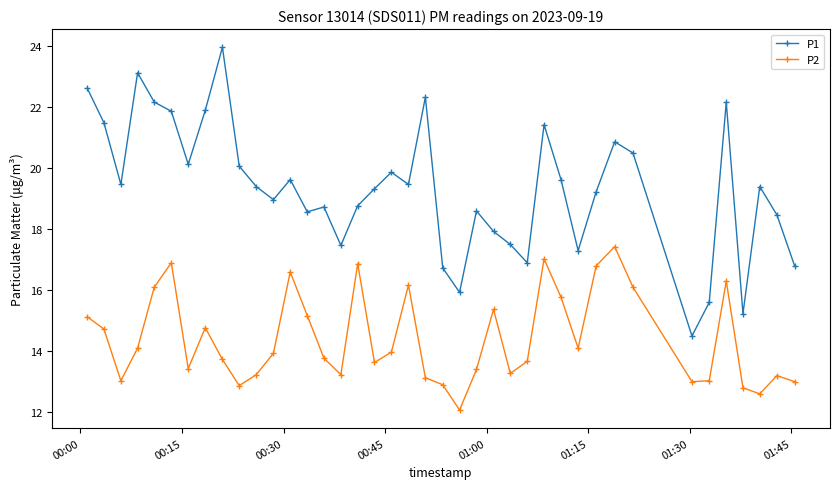

What is the difference between the maximum and minimum values in the P2 series?

5.4